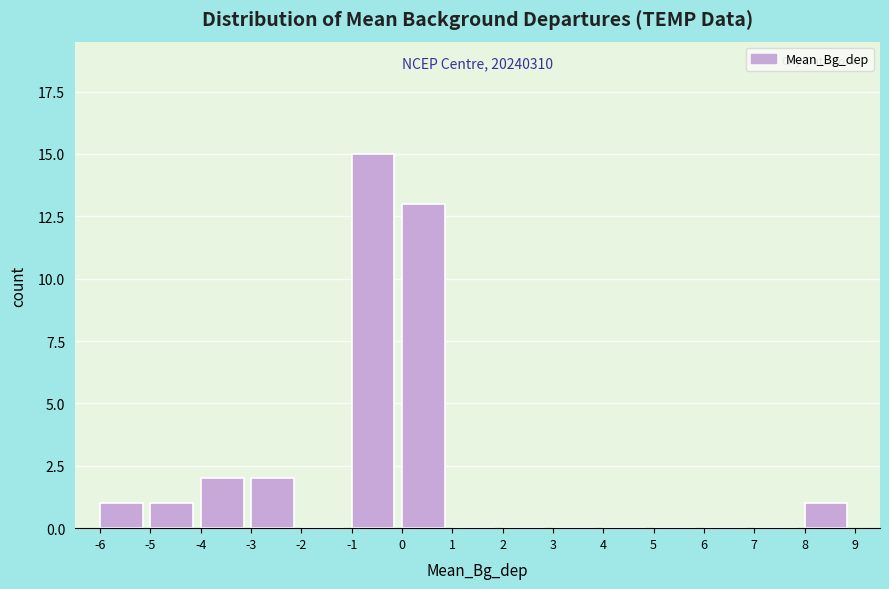

Which range on the x-axis has the tallest bar?

-1 to 0